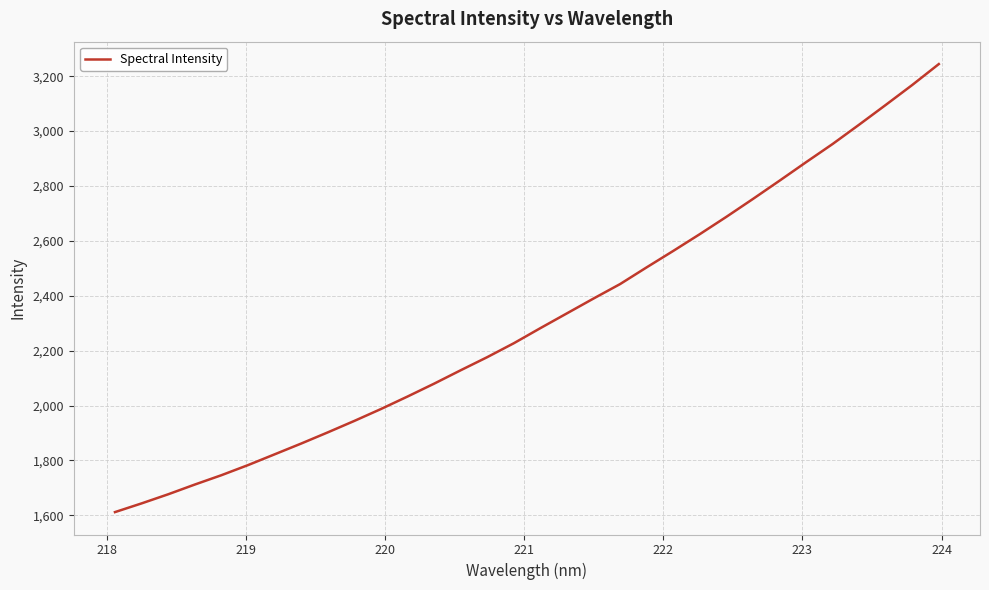

What is the smallest value displayed?

1611.8